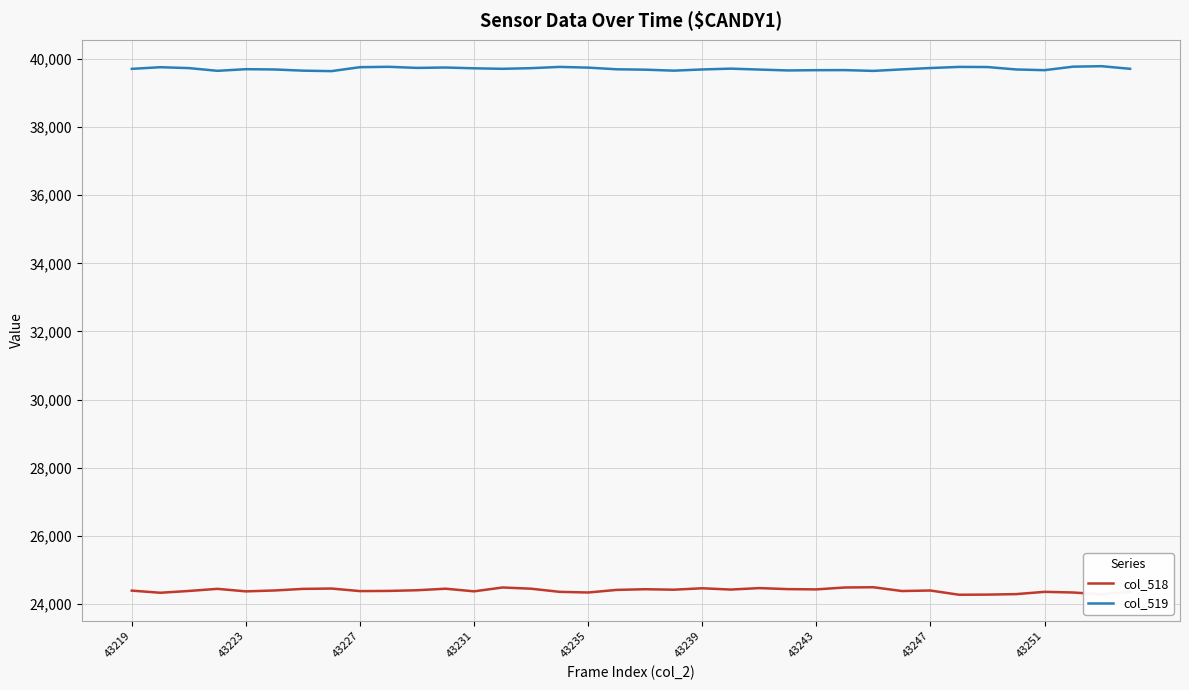

Does the chart display data point markers on the line(s)?

No